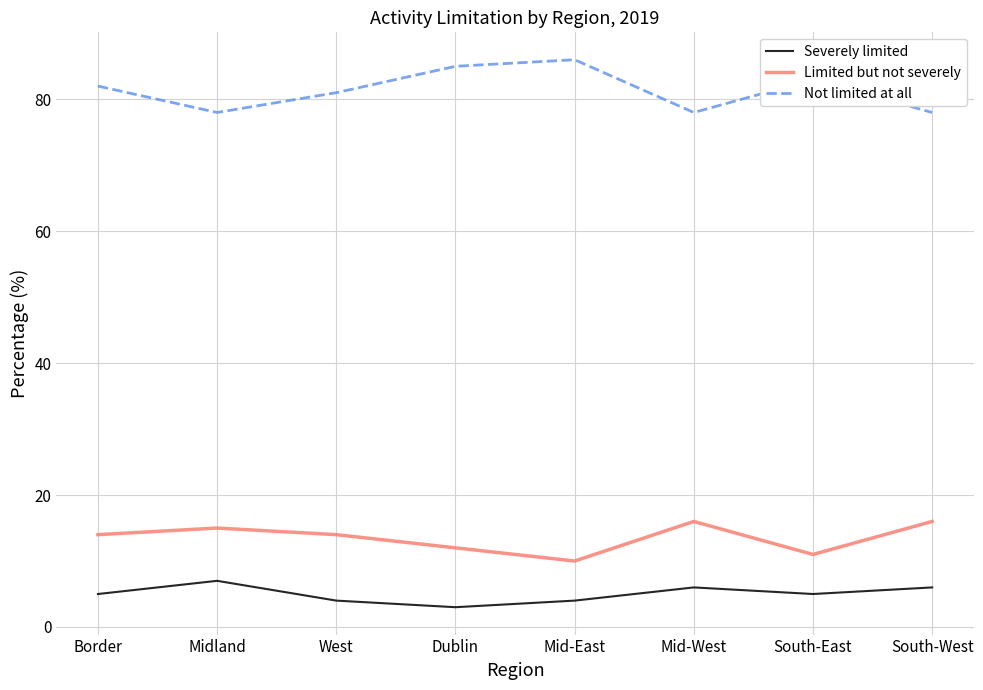

What position from the right is Mid-East?

4